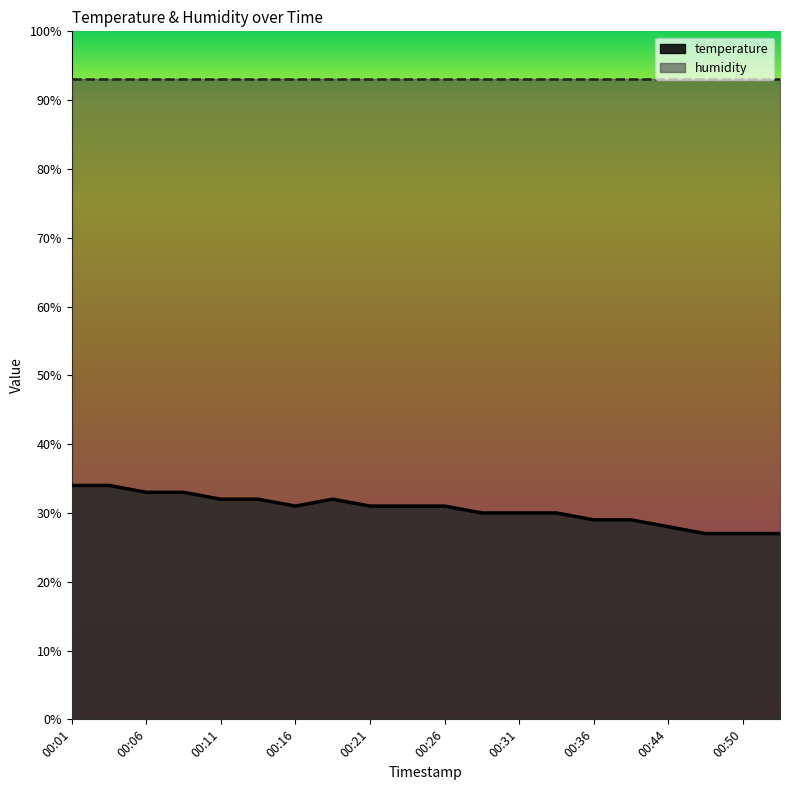

Which label corresponds to the smallest value in the chart?

00:47